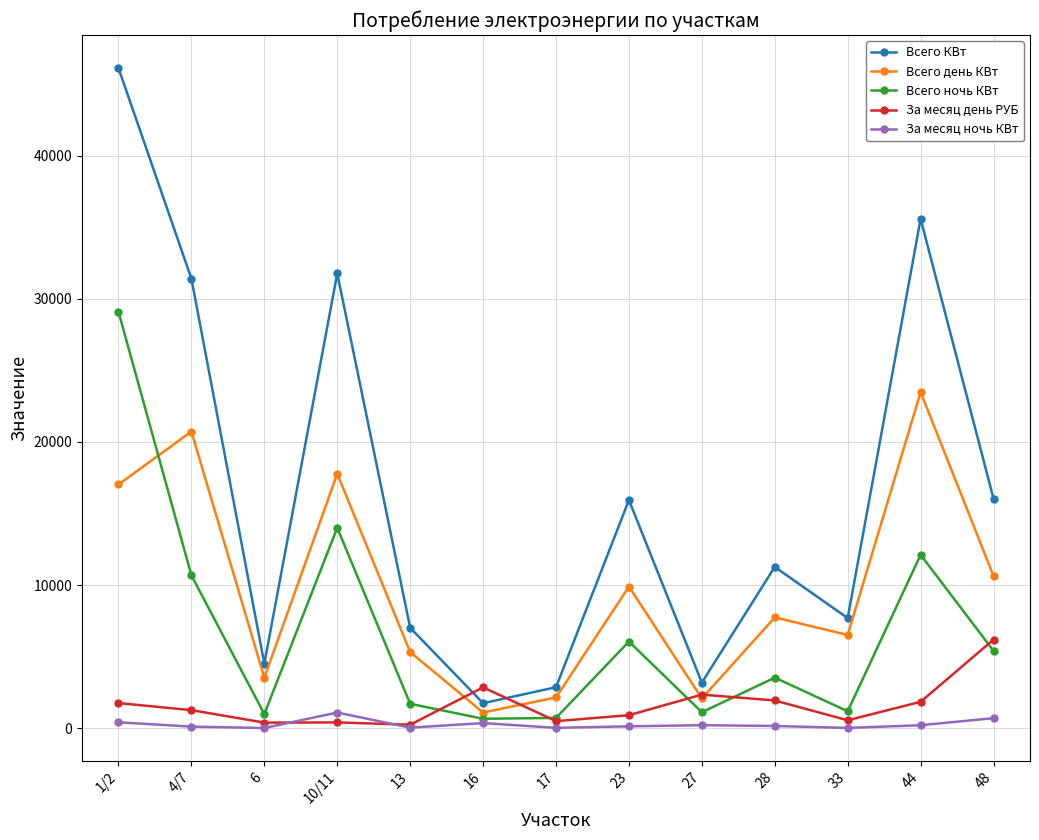

At which label does Всего день КВт first exceed 7737?

1/2